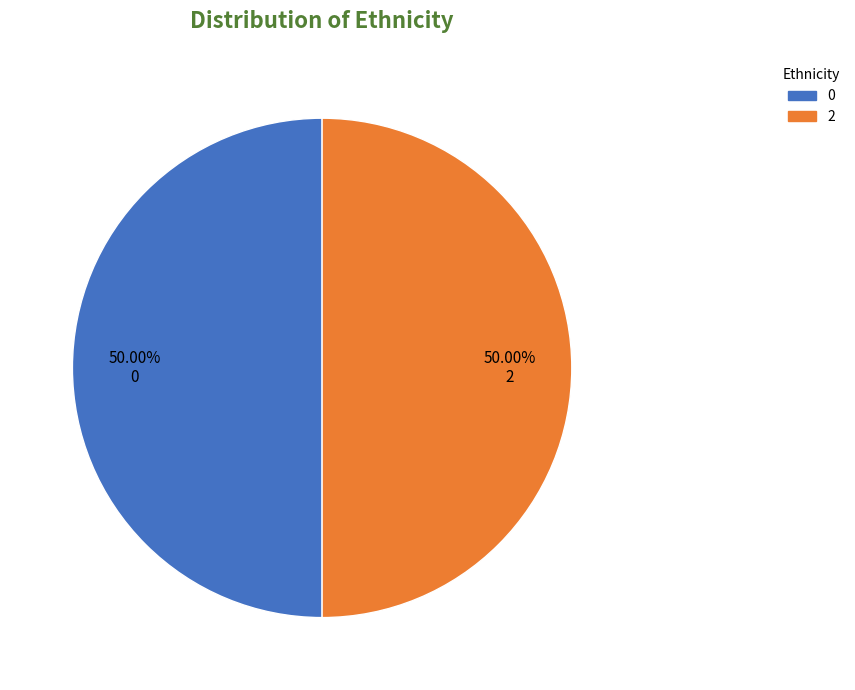

Approximately how many times larger is the value at 0 compared to 2?

1.0